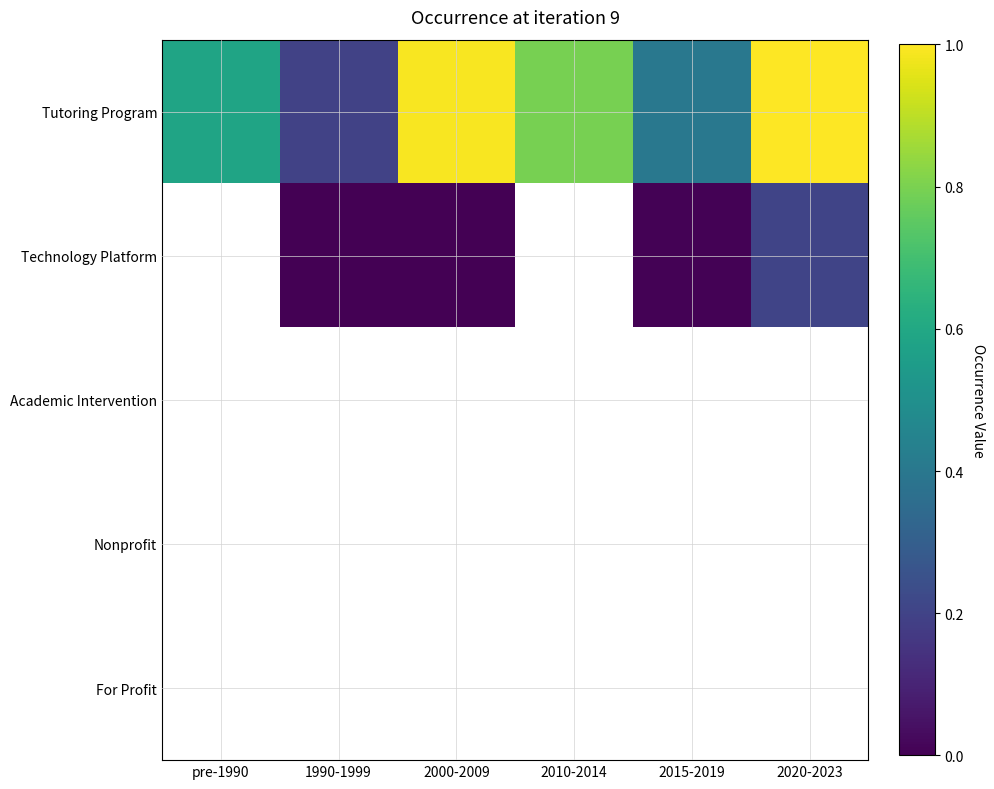

Rank the categories by Technology Platform value from lowest to highest.

pre-1990, 1990-1999, 2000-2009, 2010-2014, 2015-2019, 2020-2023